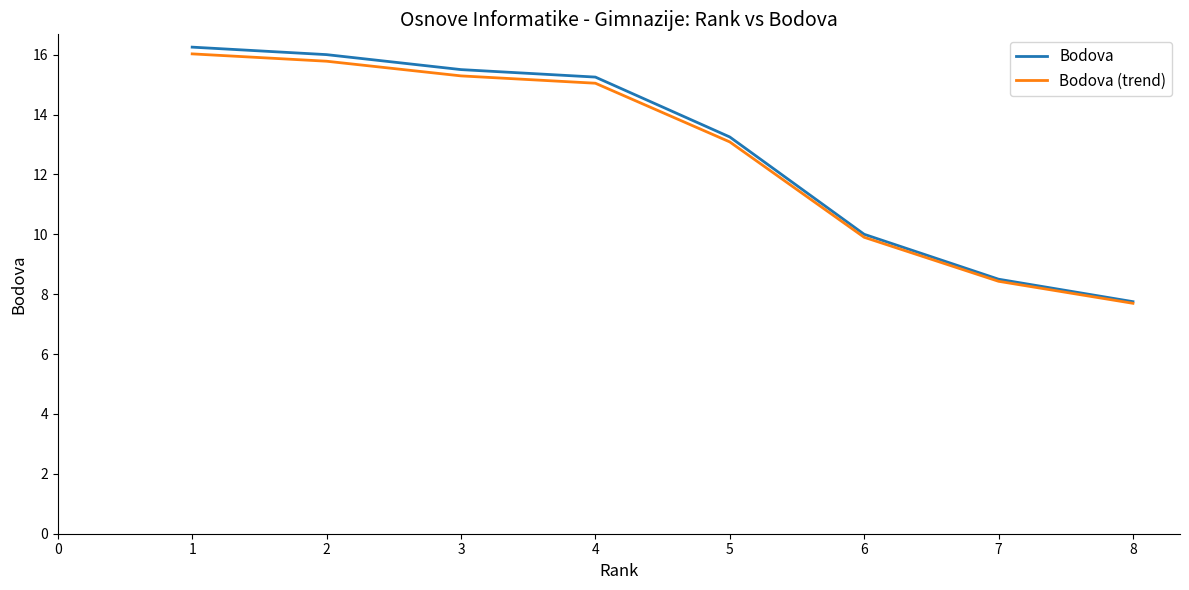

What is the spread (max minus min) of values at 3?

0.2